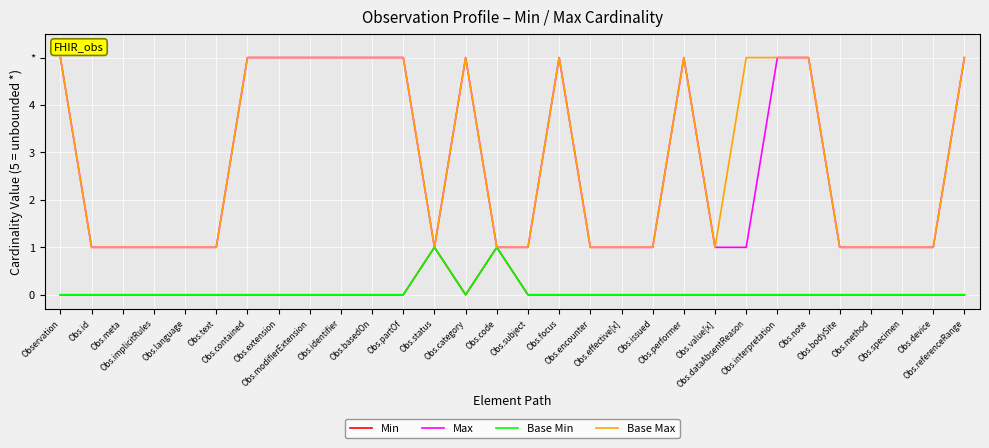

Reading left to right, what are all the values shown in this chart?

Min: Observation=0	Obs.id=0	Obs.meta=0	Obs.implicitRules=0	Obs.language=0	Obs.text=0	Obs.contained=0	Obs.extension=0	Obs.modifierExtension=0	Obs.identifier=0	Obs.basedOn=0	Obs.partOf=0	Obs.status=1	Obs.category=0	Obs.code=1	Obs.subject=0	Obs.focus=0	Obs.encounter=0	Obs.effective[x]=0	Obs.issued=0	Obs.performer=0	Obs.value[x]=0	Obs.dataAbsentReason=0	Obs.interpretation=0	Obs.note=0	Obs.bodySite=0	Obs.method=0	Obs.specimen=0	Obs.device=0	Obs.referenceRange=0
Max: Observation=5	Obs.id=1	Obs.meta=1	Obs.implicitRules=1	Obs.language=1	Obs.text=1	Obs.contained=5	Obs.extension=5	Obs.modifierExtension=5	Obs.identifier=5	Obs.basedOn=5	Obs.partOf=5	Obs.status=1	Obs.category=5	Obs.code=1	Obs.subject=1	Obs.focus=5	Obs.encounter=1	Obs.effective[x]=1	Obs.issued=1	Obs.performer=5	Obs.value[x]=1	Obs.dataAbsentReason=1	Obs.interpretation=5	Obs.note=5	Obs.bodySite=1	Obs.method=1	Obs.specimen=1	Obs.device=1	Obs.referenceRange=5
Base Min: Observation=0	Obs.id=0	Obs.meta=0	Obs.implicitRules=0	Obs.language=0	Obs.text=0	Obs.contained=0	Obs.extension=0	Obs.modifierExtension=0	Obs.identifier=0	Obs.basedOn=0	Obs.partOf=0	Obs.status=1	Obs.category=0	Obs.code=1	Obs.subject=0	Obs.focus=0	Obs.encounter=0	Obs.effective[x]=0	Obs.issued=0	Obs.performer=0	Obs.value[x]=0	Obs.dataAbsentReason=0	Obs.interpretation=0	Obs.note=0	Obs.bodySite=0	Obs.method=0	Obs.specimen=0	Obs.device=0	Obs.referenceRange=0
Base Max: Observation=5	Obs.id=1	Obs.meta=1	Obs.implicitRules=1	Obs.language=1	Obs.text=1	Obs.contained=5	Obs.extension=5	Obs.modifierExtension=5	Obs.identifier=5	Obs.basedOn=5	Obs.partOf=5	Obs.status=1	Obs.category=5	Obs.code=1	Obs.subject=1	Obs.focus=5	Obs.encounter=1	Obs.effective[x]=1	Obs.issued=1	Obs.performer=5	Obs.value[x]=1	Obs.dataAbsentReason=5	Obs.interpretation=5	Obs.note=5	Obs.bodySite=1	Obs.method=1	Obs.specimen=1	Obs.device=1	Obs.referenceRange=5